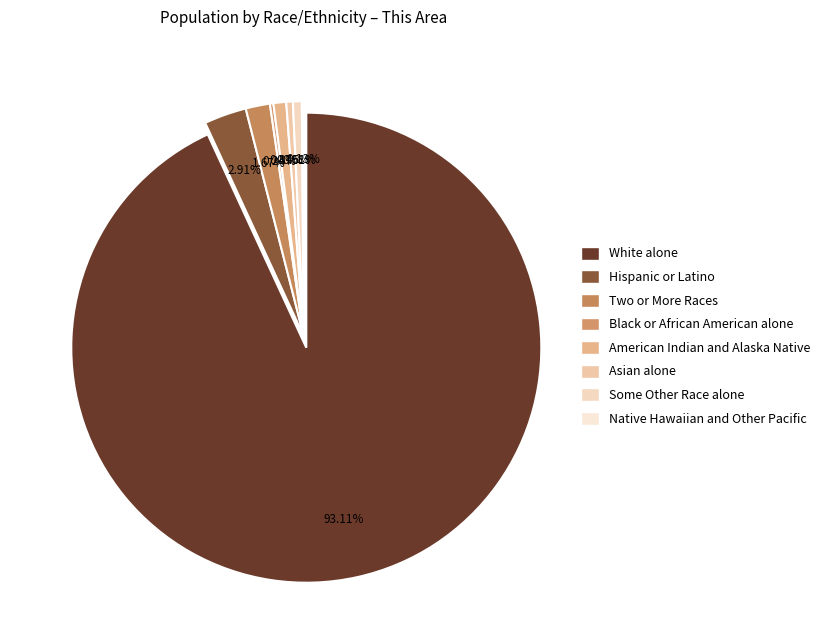

The American Indian and Alaska Native slice represents 12% of the pie. True or false?

False